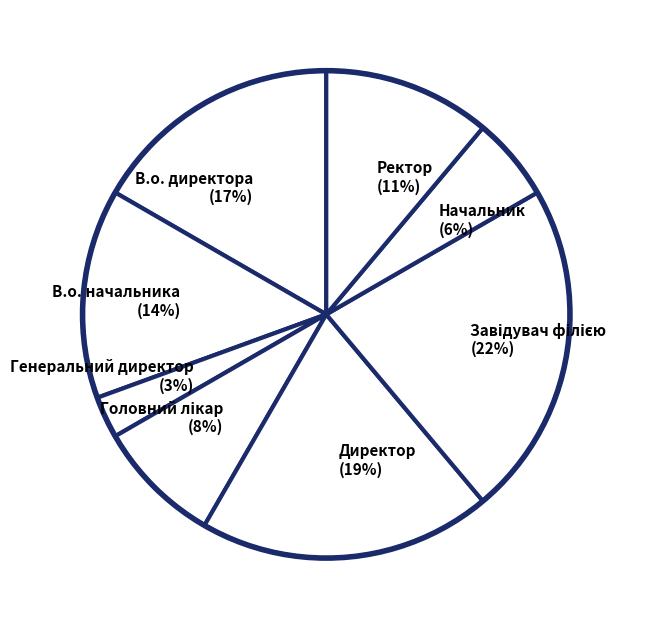

Is it true that Начальник (6%) is 6% of the pie?

True